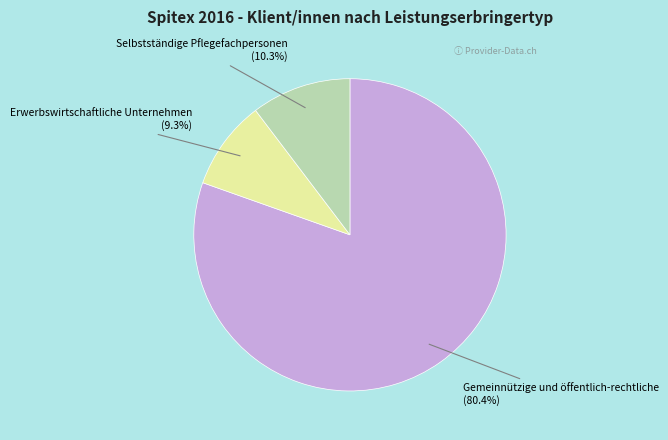

What portion of the pie excludes Selbstständige Pflegefachpersonen?

89.7%